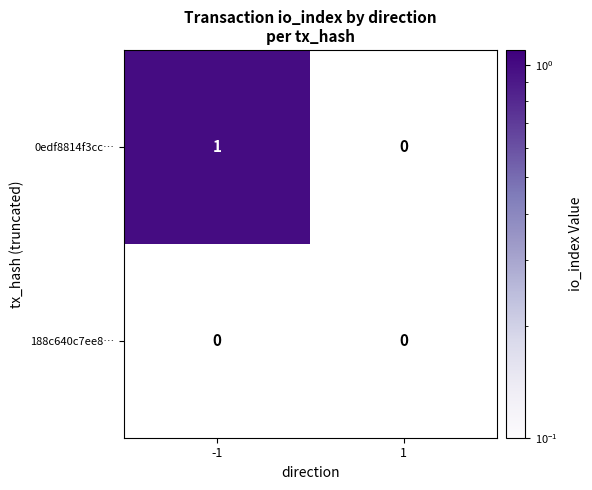

Which series has the widest spread of values?

0edf8814f3cc…